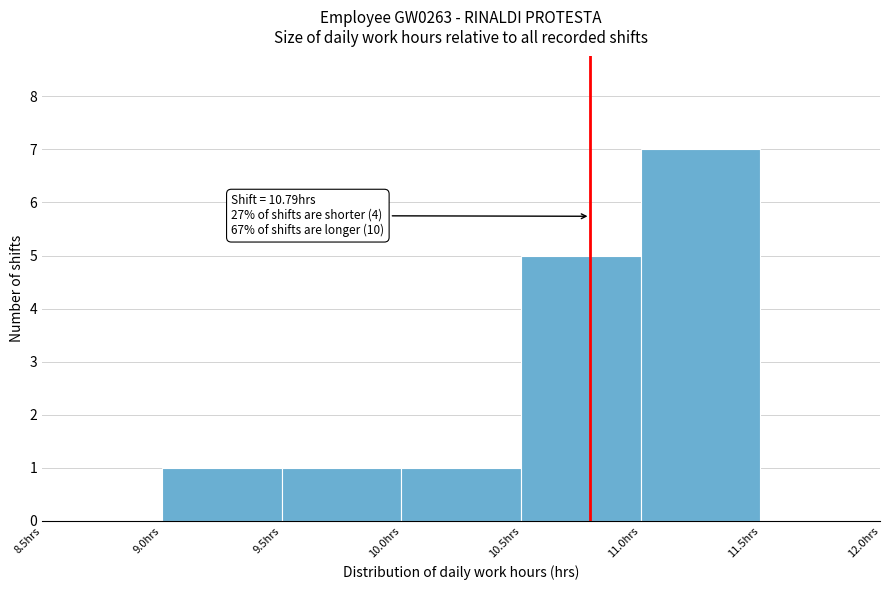

Over which range of the x-axis is the bar tallest?

11.0 to 11.5